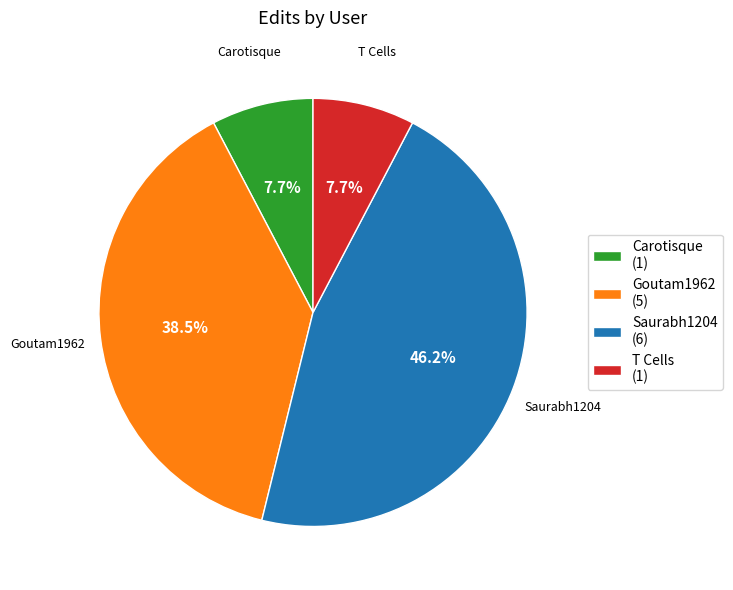

To the nearest percent, what portion does T Cells represent?

8%